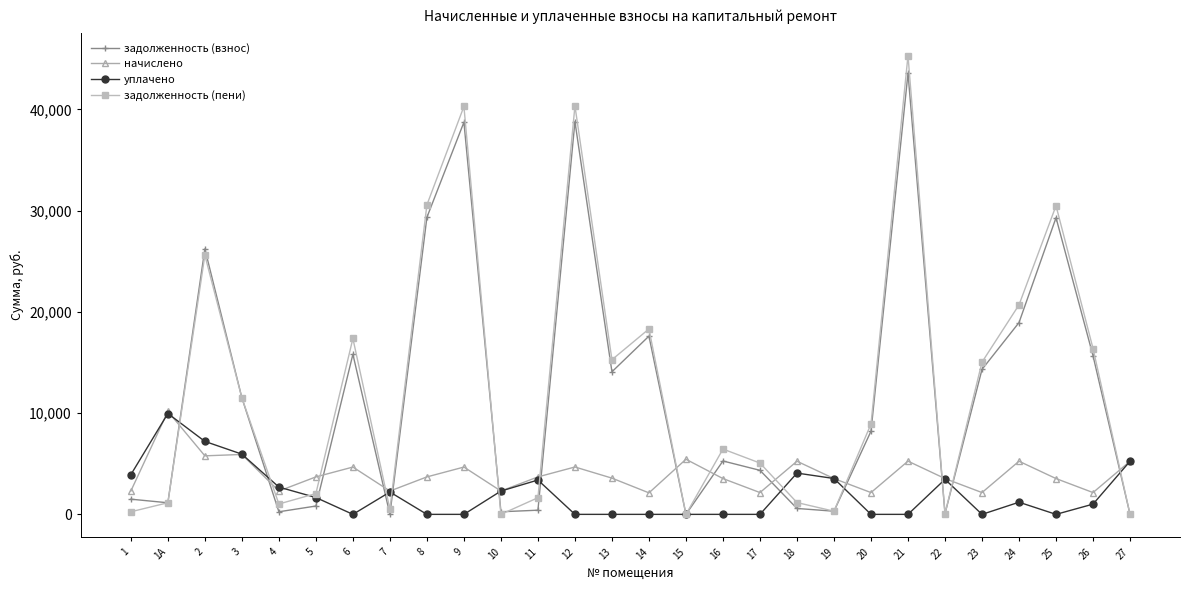

Is this an area chart (filled region under the line)?

No